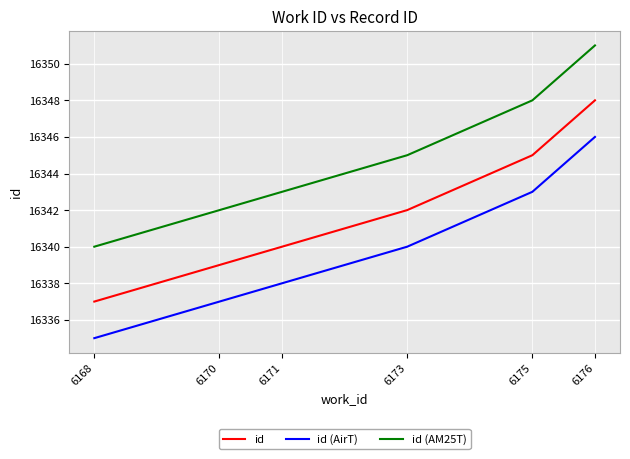

The id (AirT) series shows 22653 at 6176. True or false?

False